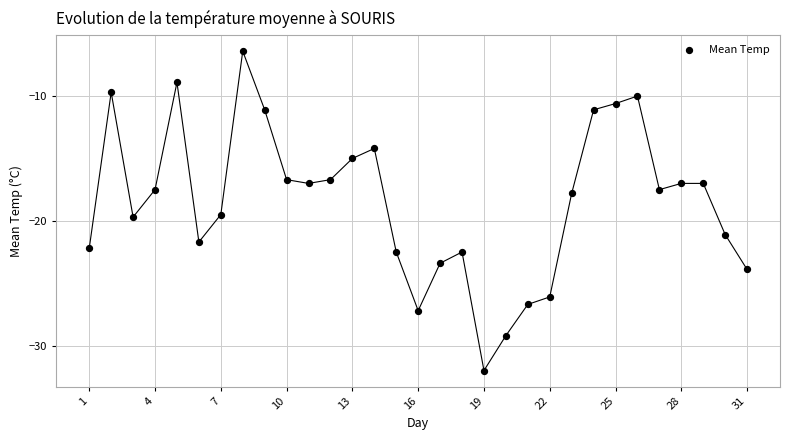

What is the range of X values (max minus min)?

30.0